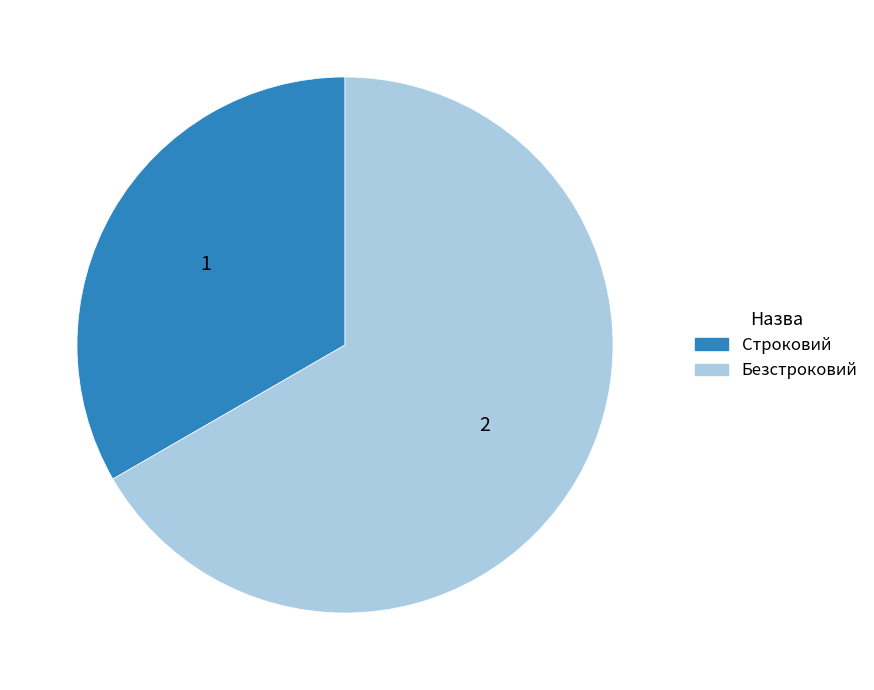

How many segments does this pie chart have?

2